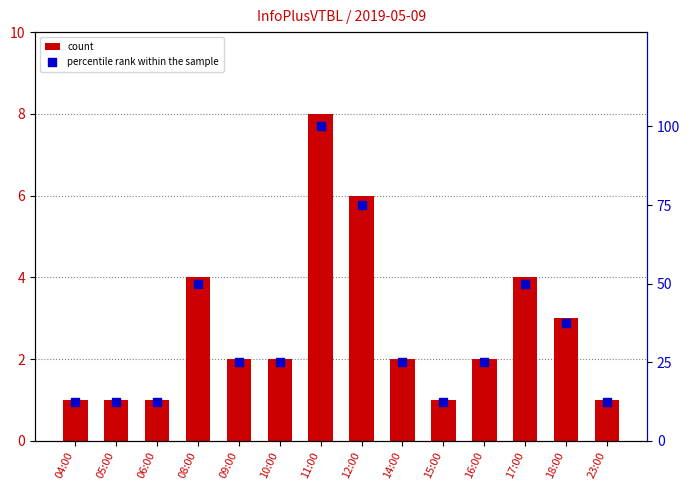

At how many categories does at least one series exceed 63?

2